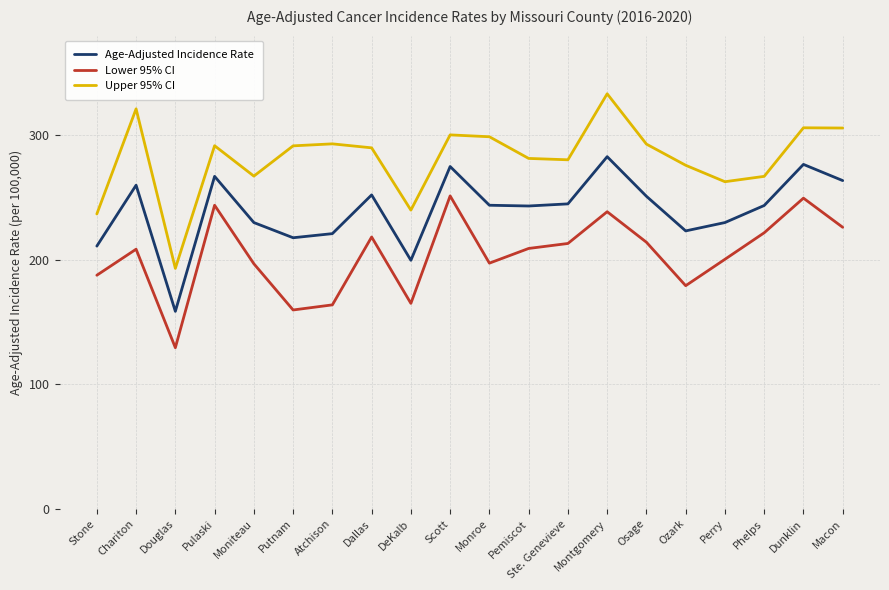

In Age-Adjusted Incidence Rate, how many points are higher than both neighbors (excluding endpoints)?

6